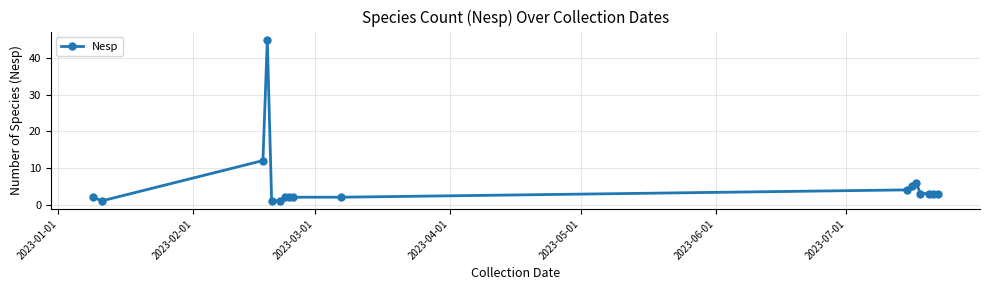

What is the difference between the maximum and minimum values?

44